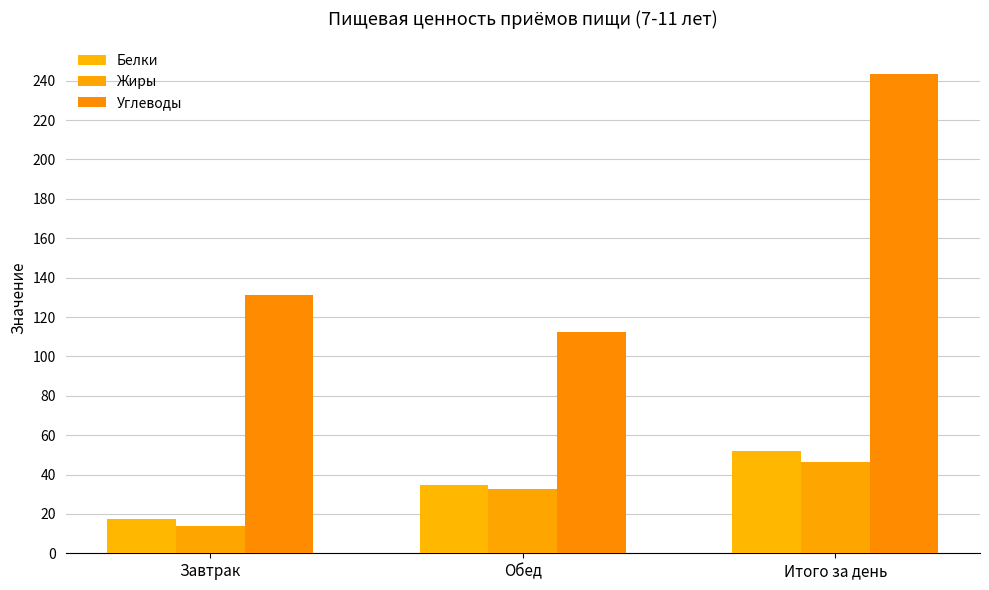

Is it true that Жиры equals 45.5 at Обед?

False